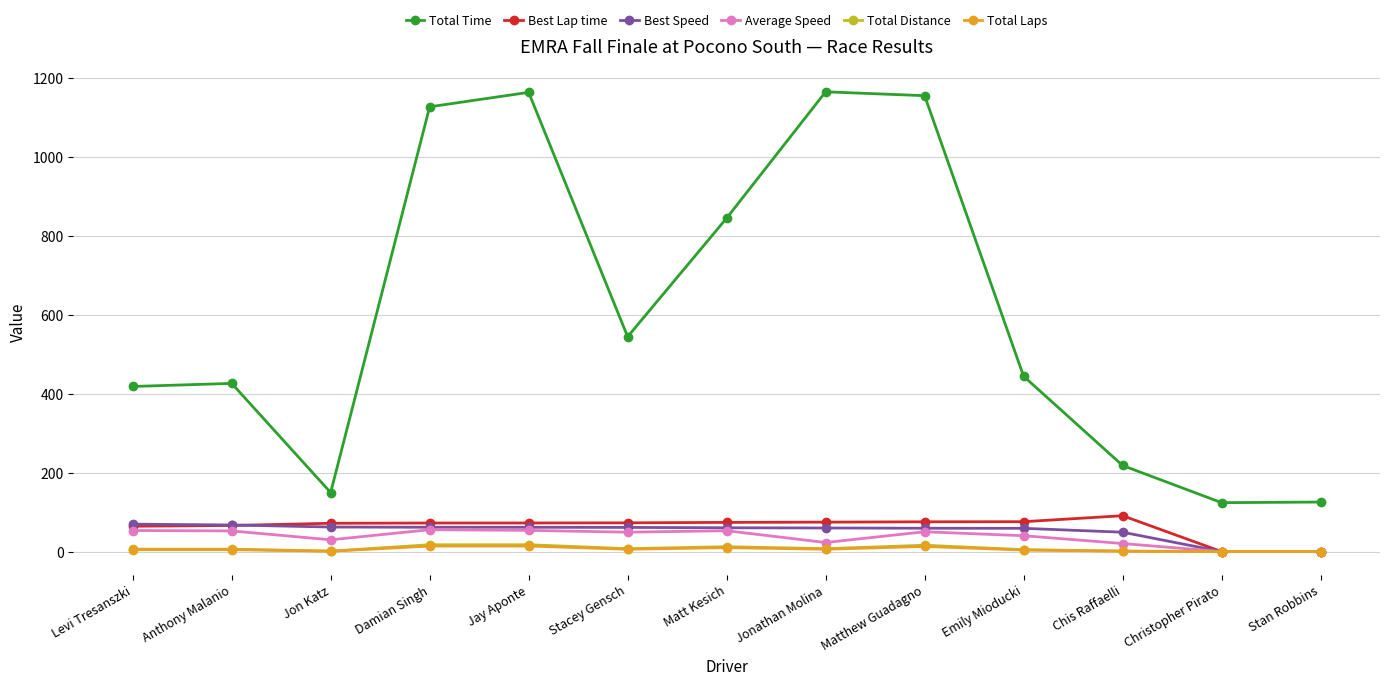

What are all the series names shown in the legend?

Total Time, Best Lap time, Best Speed, Average Speed, Total Distance, Total Laps